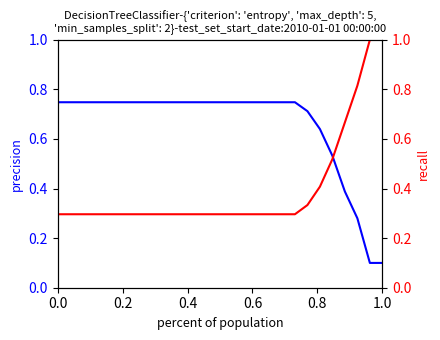

Count the number of data series in this chart.

2